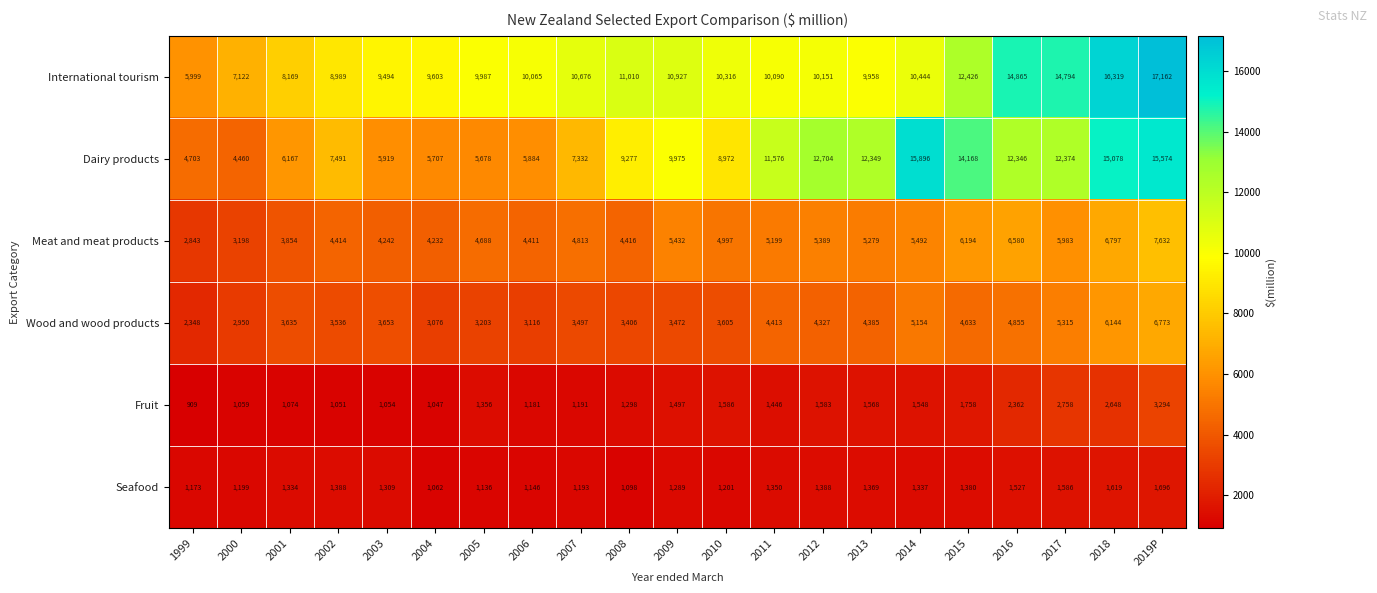

List the labels in order of International tourism value, smallest first.

1999, 2000, 2001, 2002, 2003, 2004, 2013, 2005, 2006, 2011, 2012, 2010, 2014, 2007, 2009, 2008, 2015, 2017, 2016, 2018, 2019P